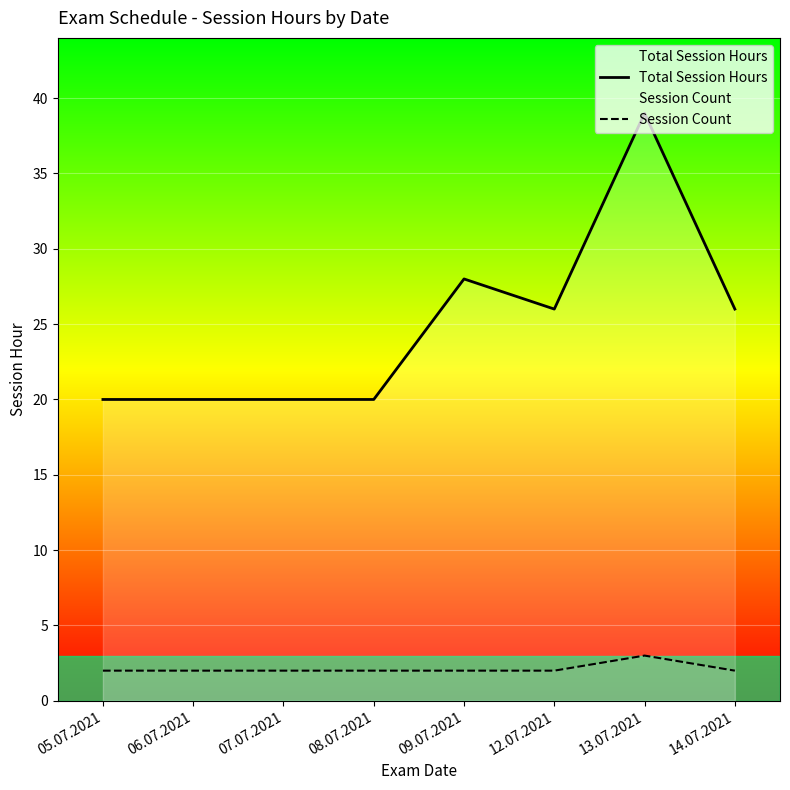

What is the difference between the maximum and minimum values in the Total Session Hours series?

19